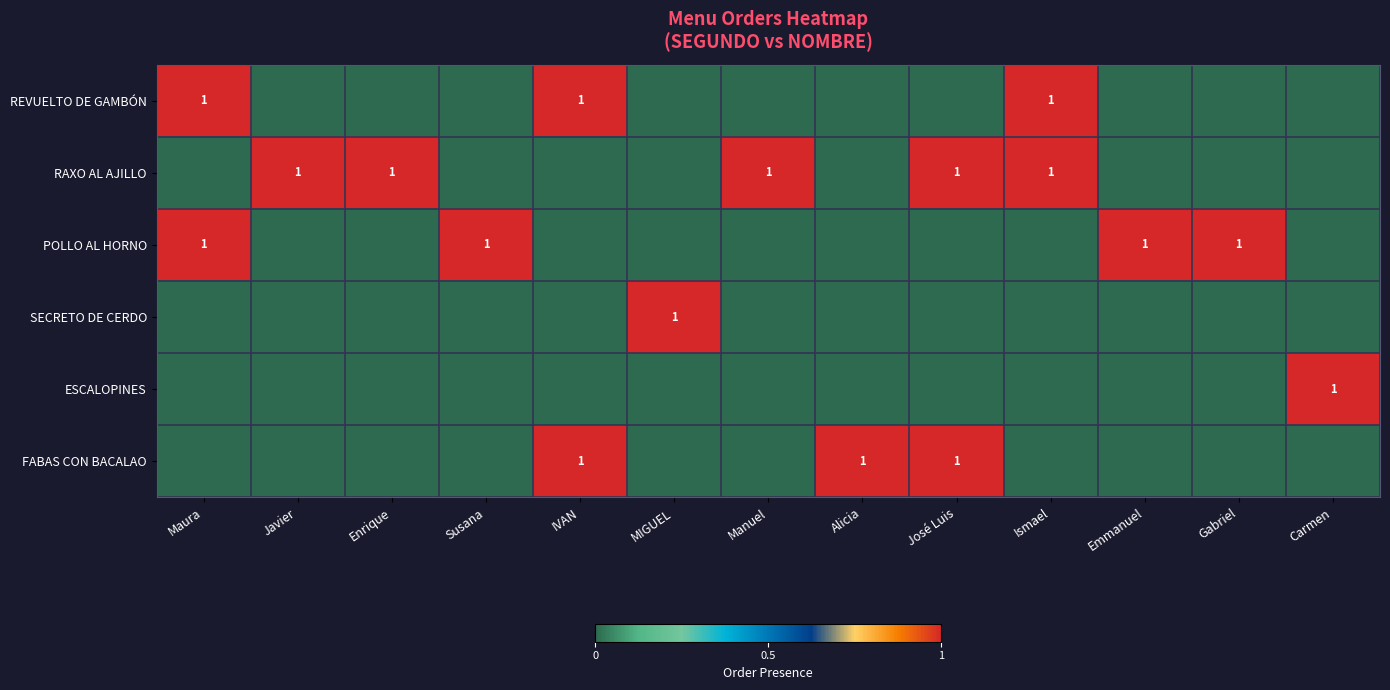

The value of ESCALOPINES at Carmen is 2. True or false?

False